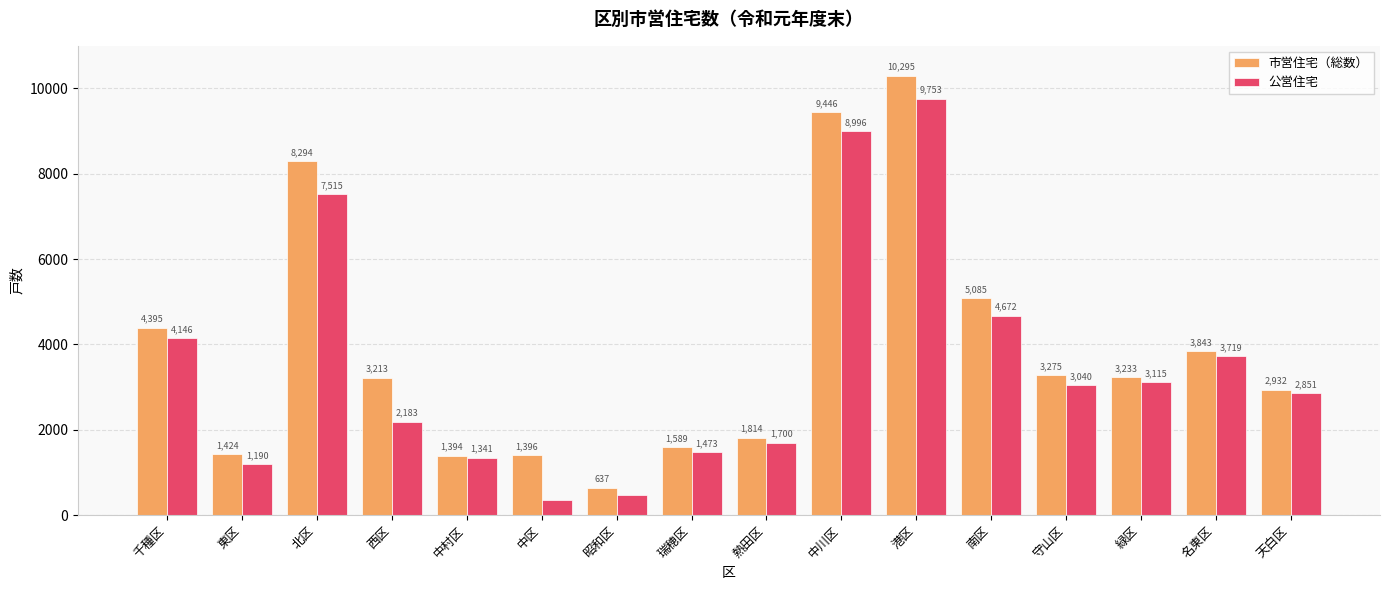

At which category is the sum across all series the highest?

港区